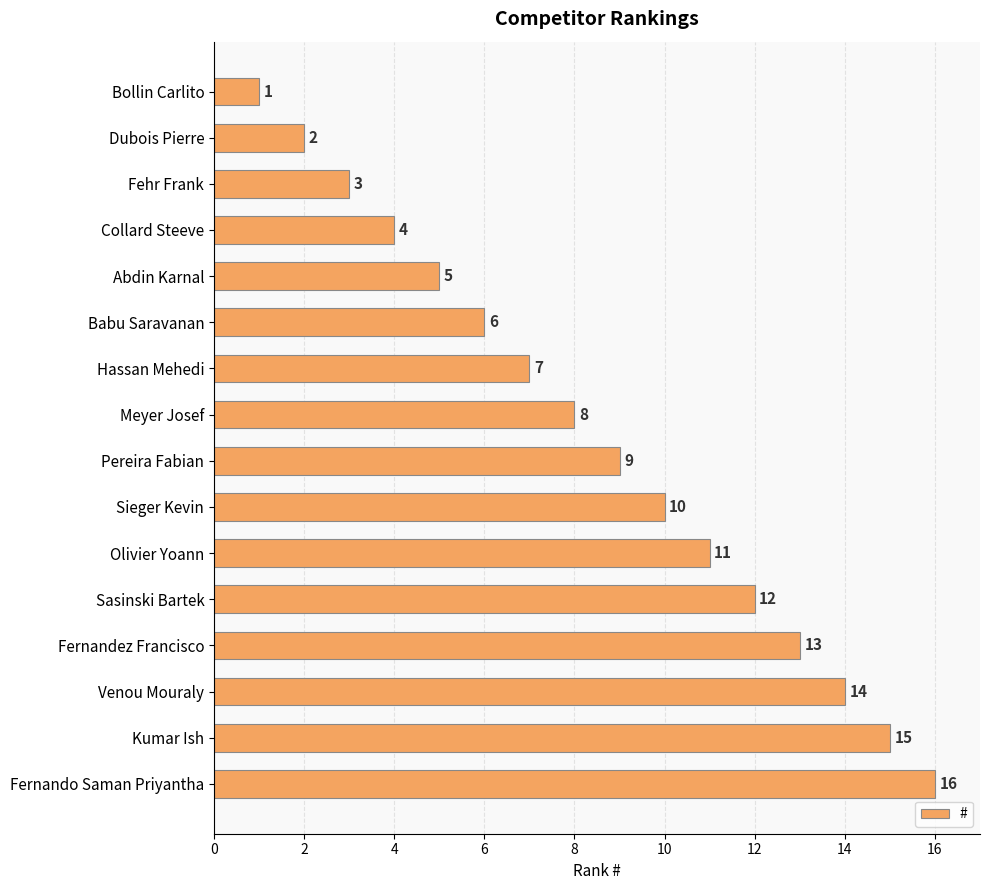

Does the chart contain stacked bars?

No